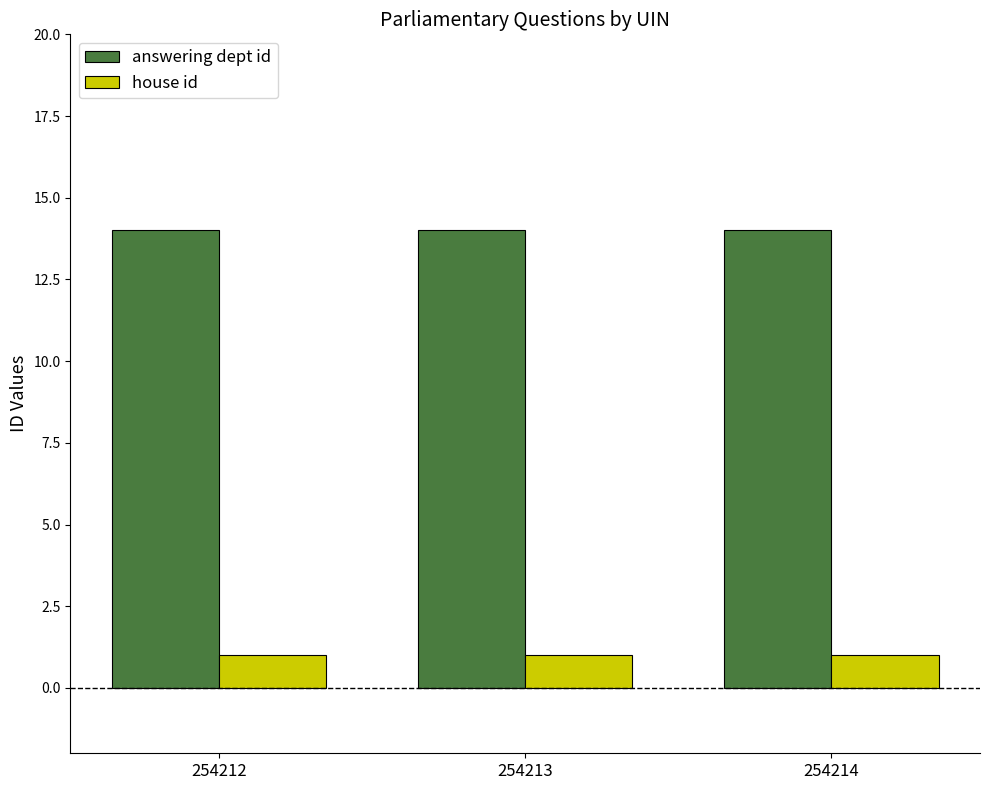

Rank the series by their average value, from lowest to highest.

house id, answering dept id